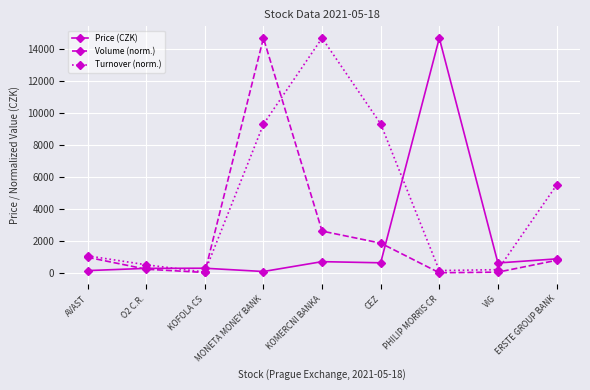

What is the label of the 4th point from the left?

MONETA MONEY BANK